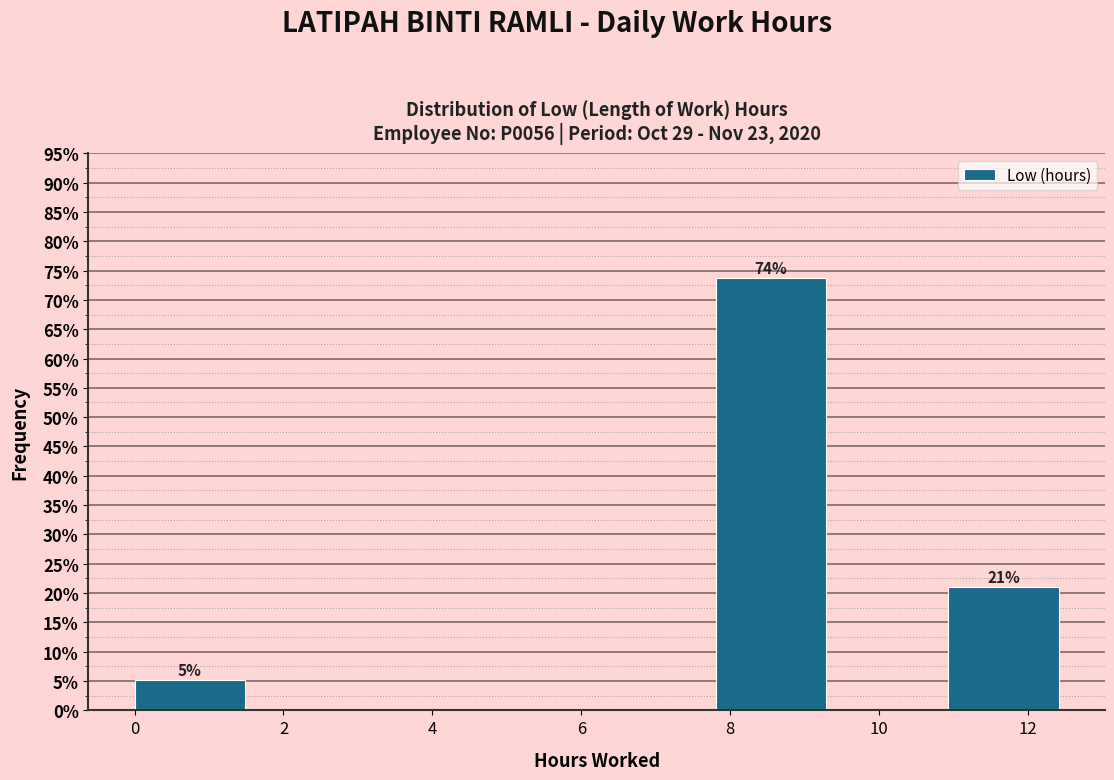

Over which range of the x-axis is the bar tallest?

7.8 to 9.4